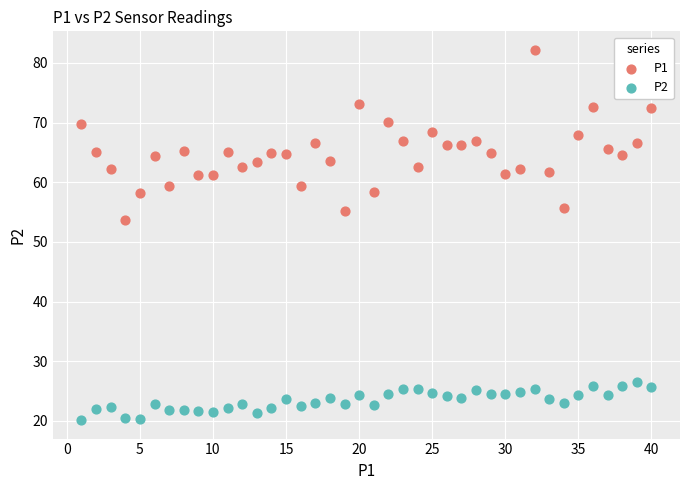

Across all series, what Y value is closest to 51?

53.7